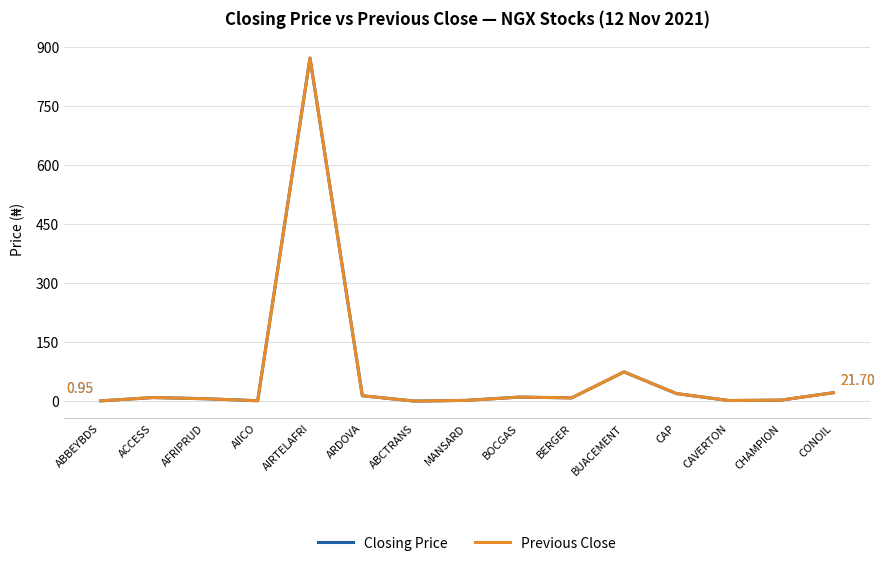

How many lines are shown in the chart?

2